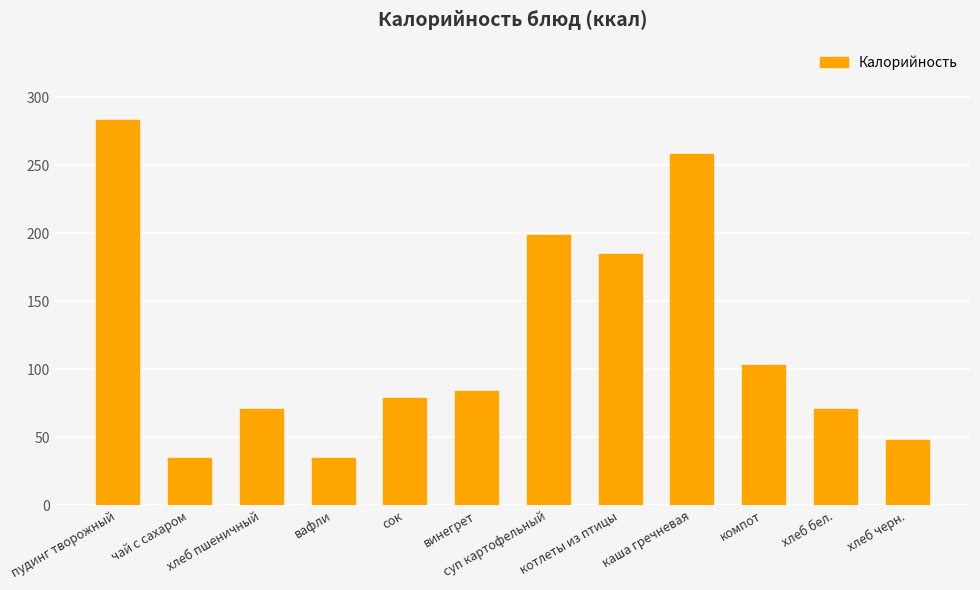

Approximately how many times larger is the value at хлеб бел. compared to каша гречневая?

0.3